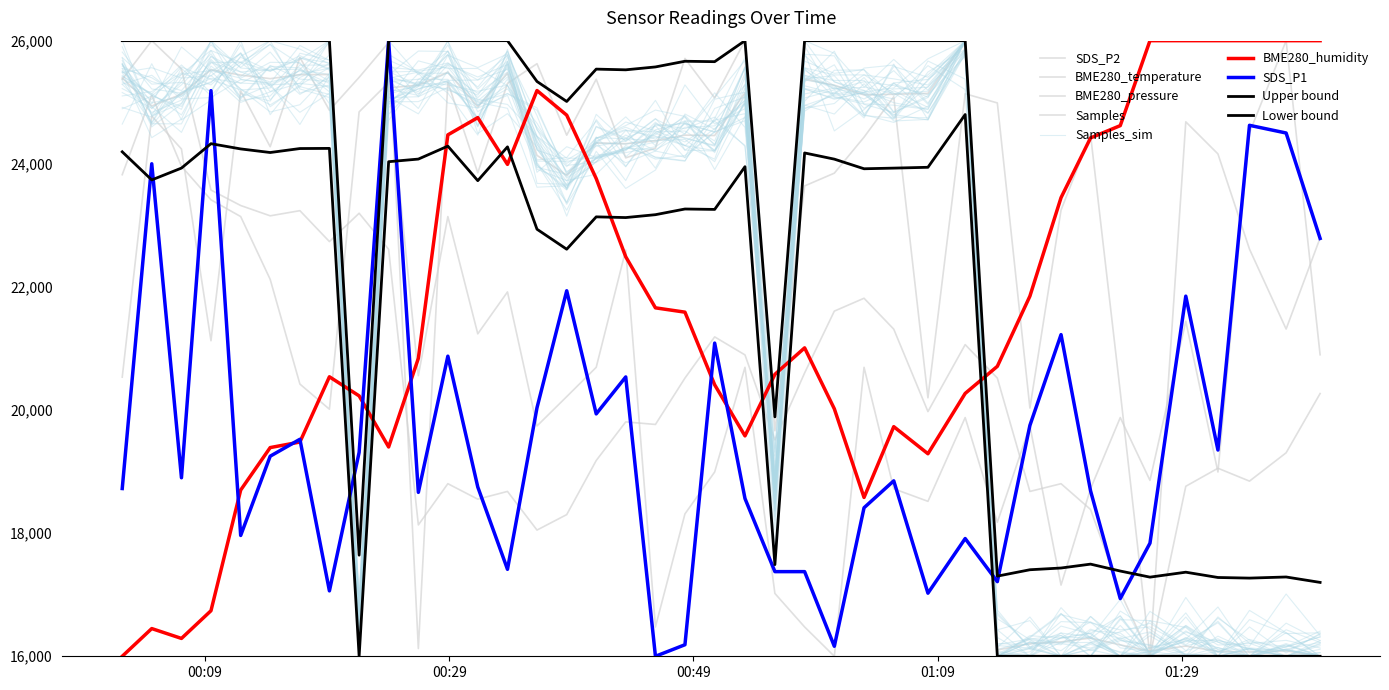

At which category is the sum across all series the highest?

2023/04/29 00:24:02